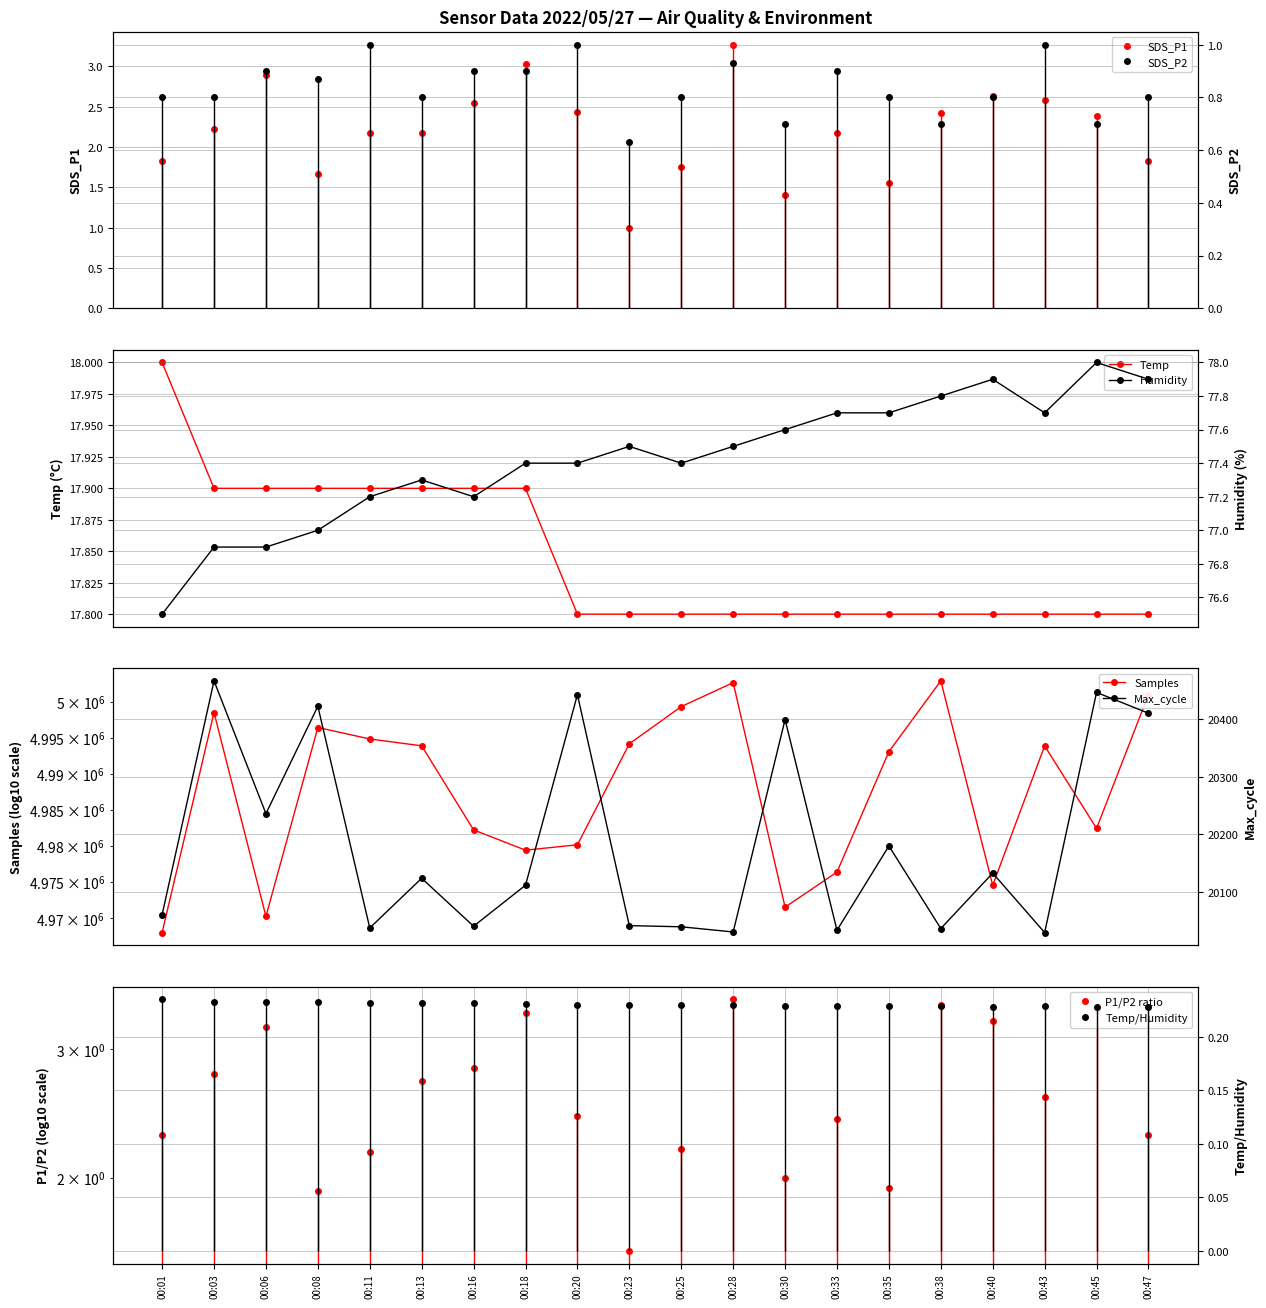

What is the value of the SDS_P1 point at the 10th from the left?

1.0